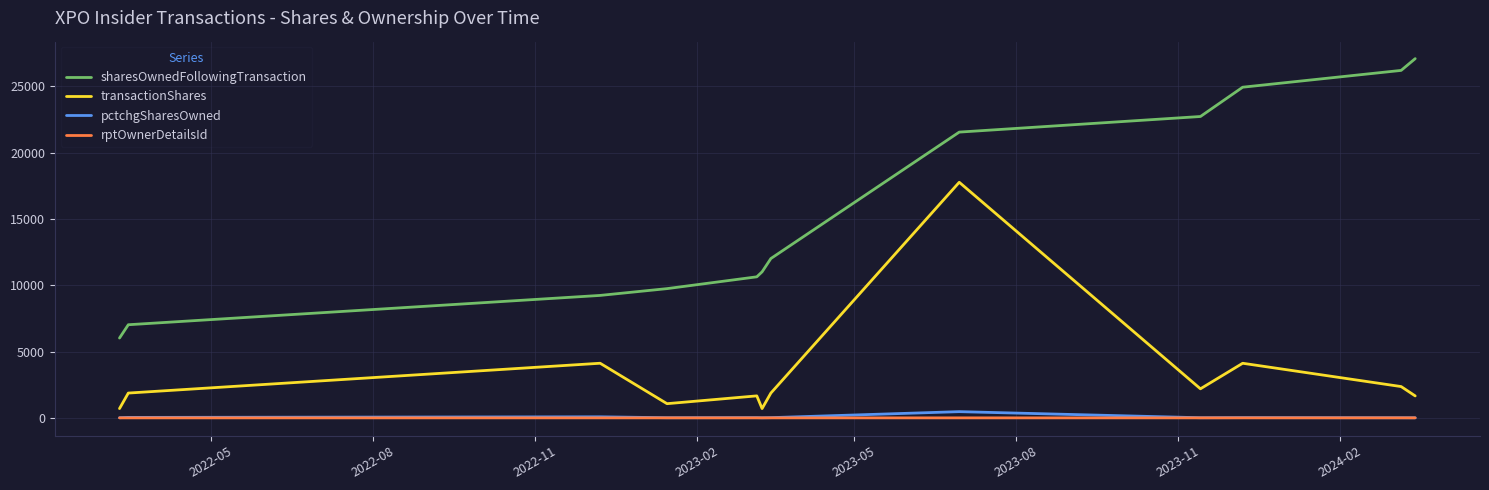

True or false: rptOwnerDetailsId and transactionShares intersect in this chart.

False